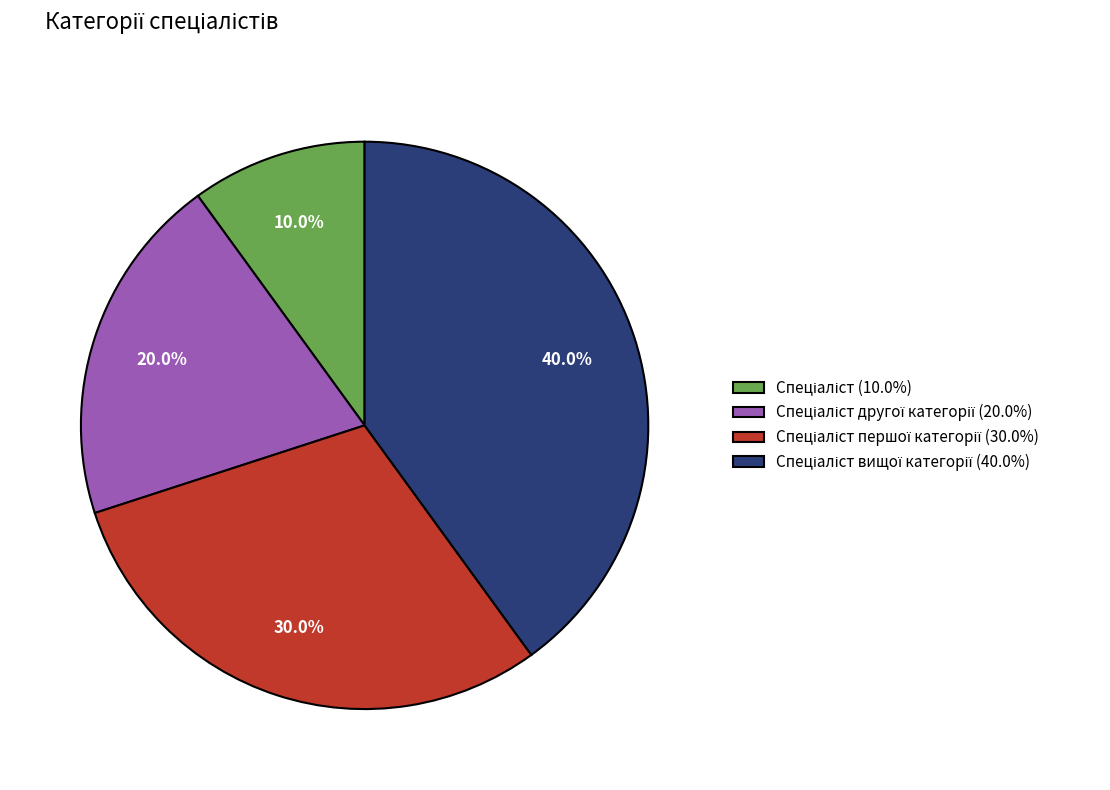

How many segments does this pie chart have?

4